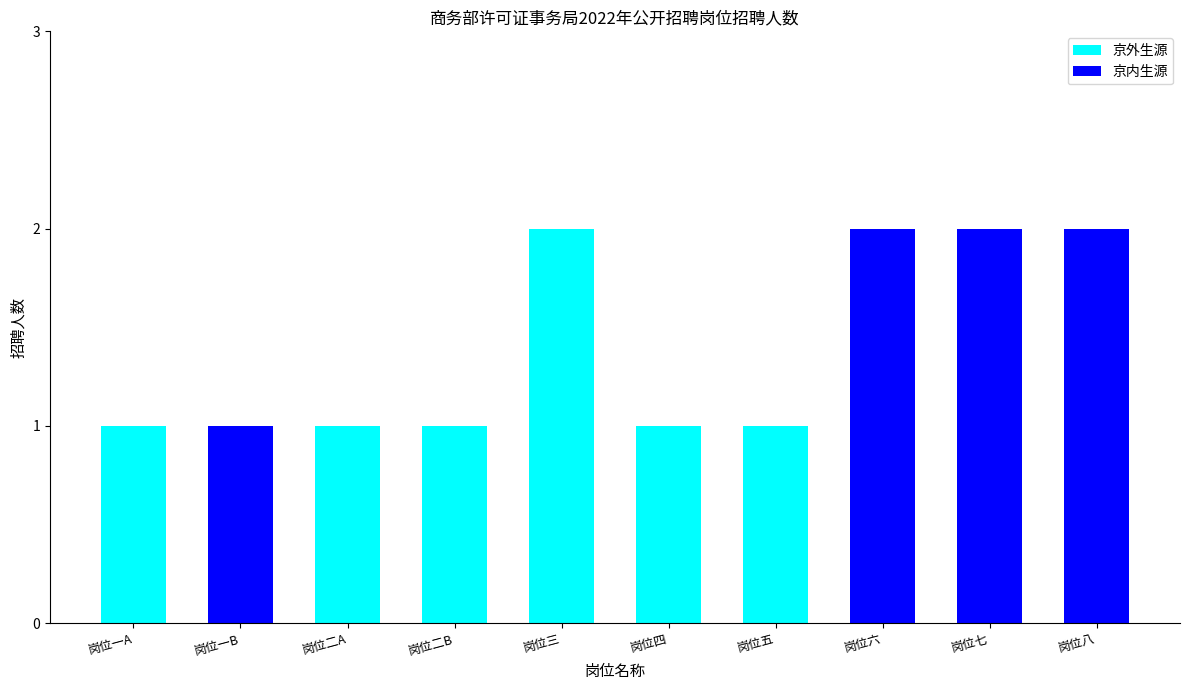

Reading left to right, list the values for the 京外生源 series.

岗位一A=1	岗位一B=0	岗位二A=1	岗位二B=1	岗位三=2	岗位四=1	岗位五=1	岗位六=0	岗位七=0	岗位八=0